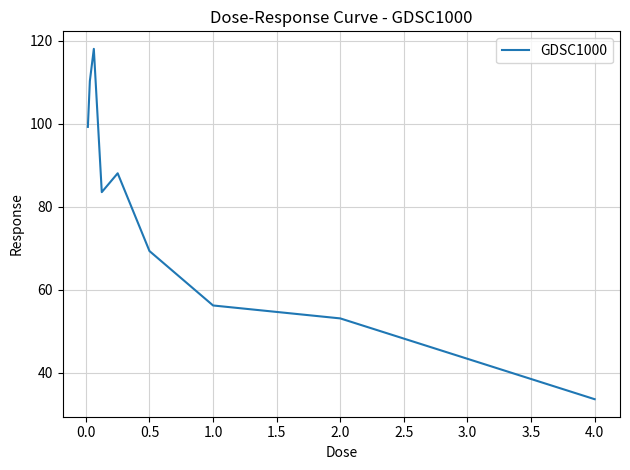

What is the greatest value displayed?

118.1